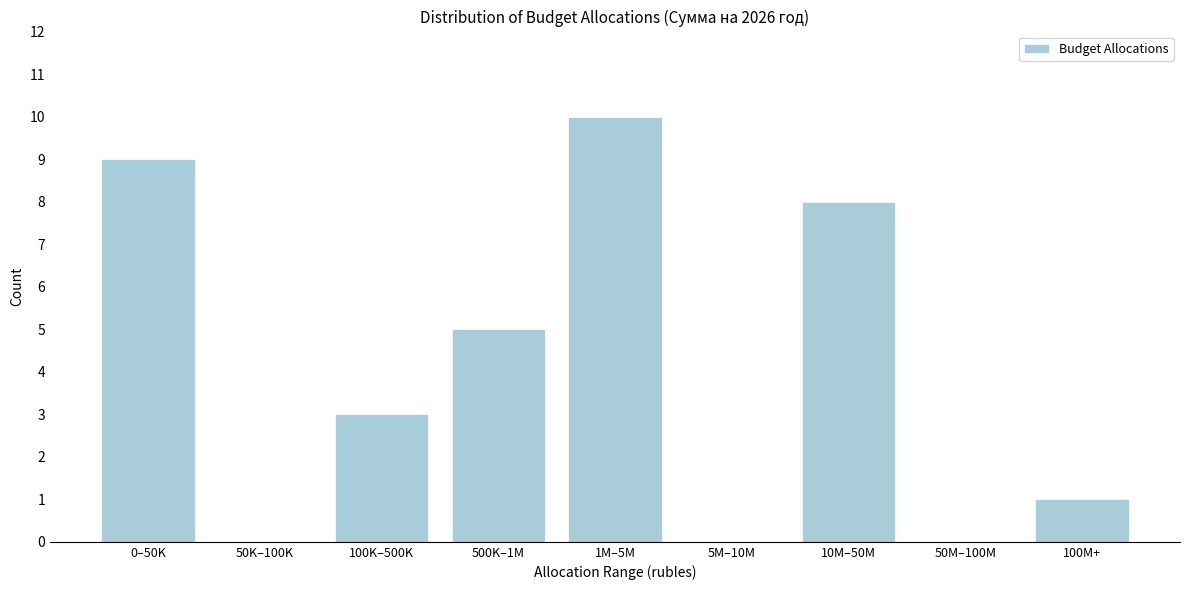

Reading right to left, what are all the values shown in this chart?

100M+=1	50M–100M=0	10M–50M=8	5M–10M=0	1M–5M=10	500K–1M=5	100K–500K=3	50K–100K=0	0–50K=9